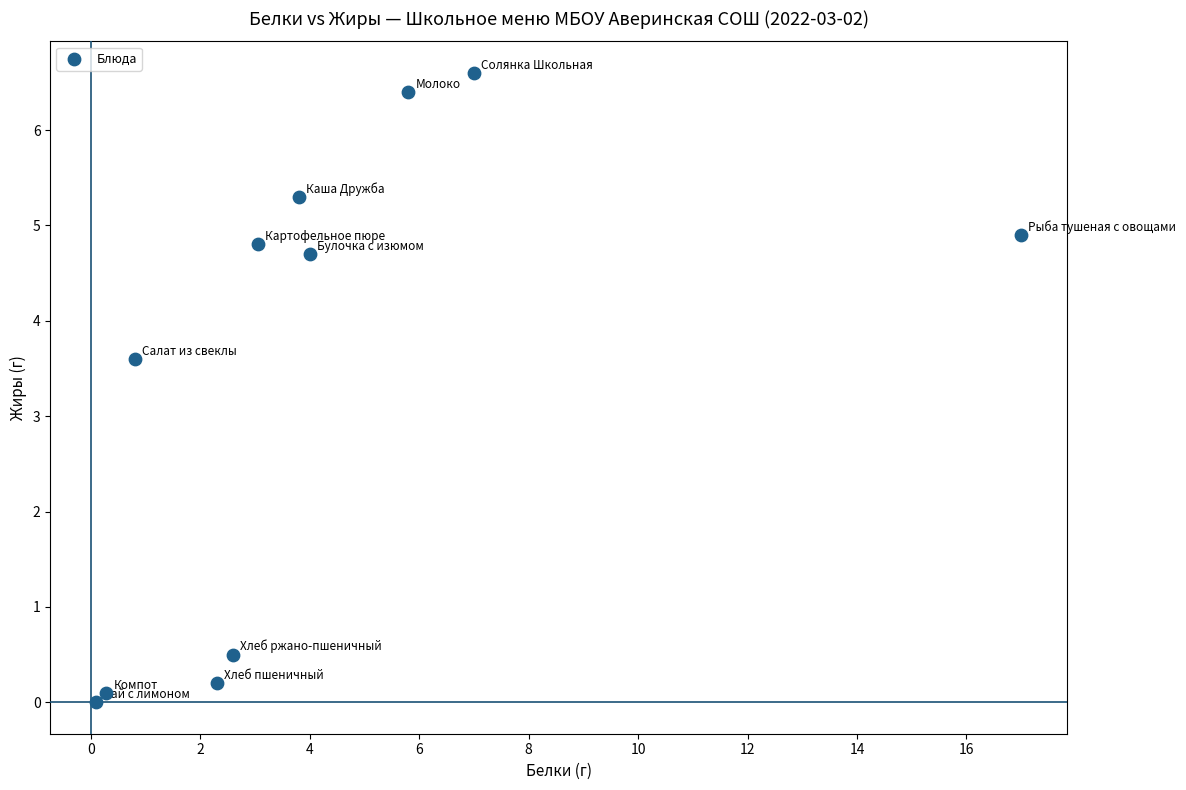

What is the average X value?

4.2